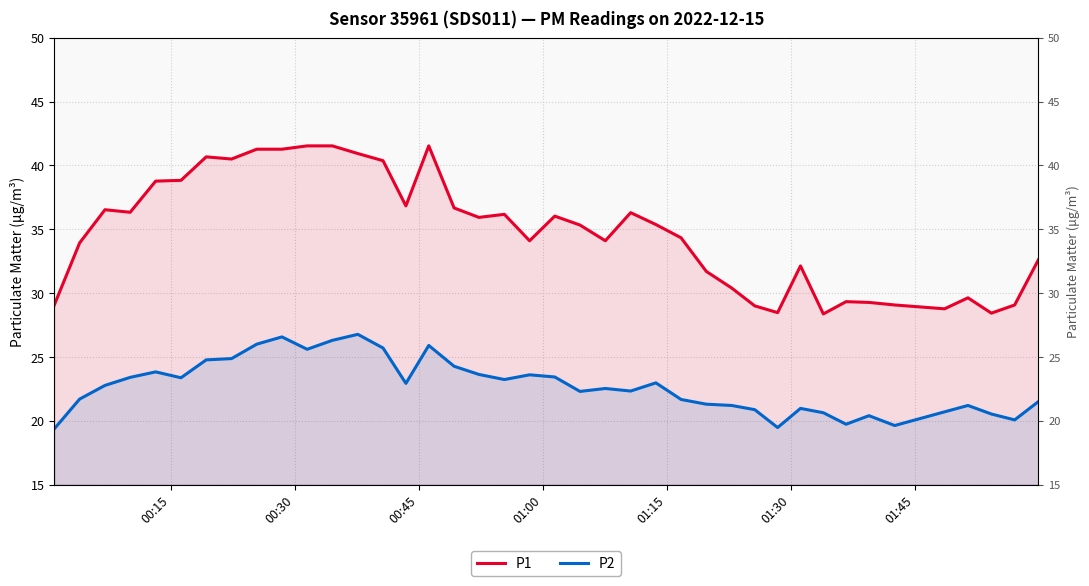

How many series are shown in this chart?

2